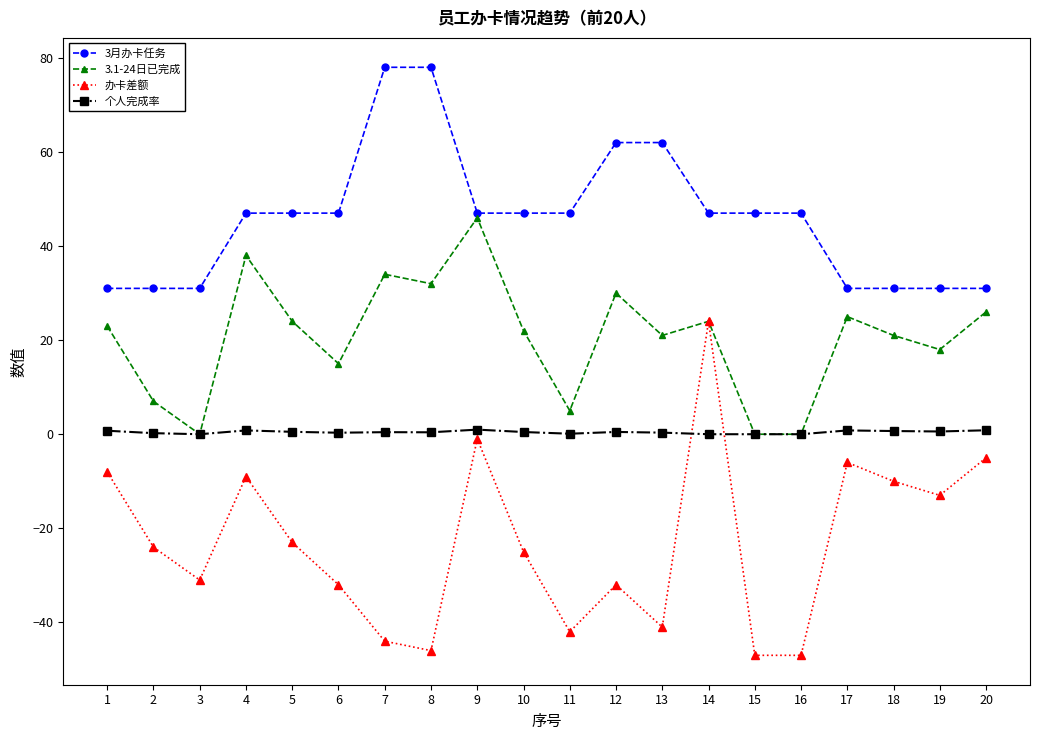

What is the total value across all series at 7?

68.4